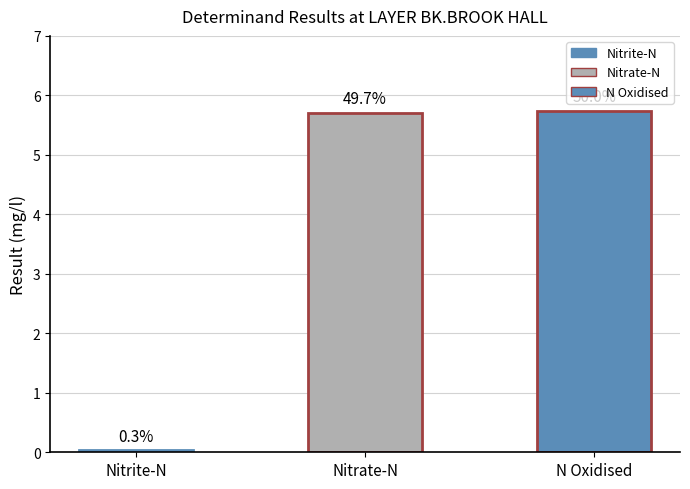

Which category has the lowest value across all series?

Nitrite-N